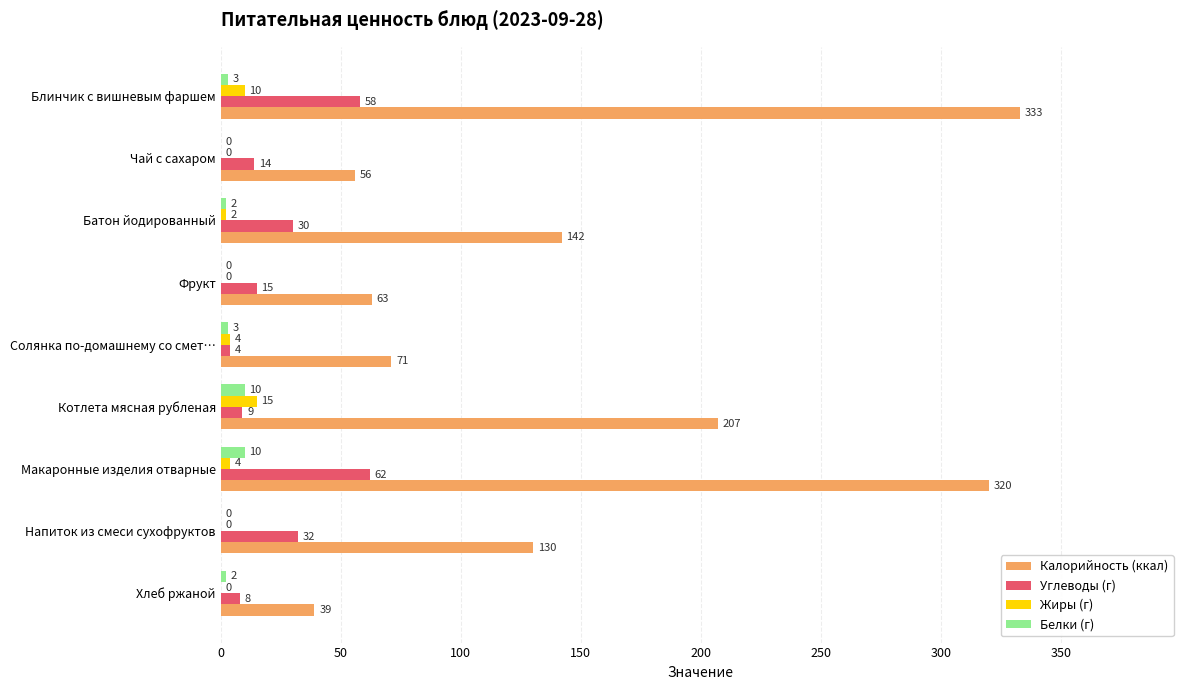

What are all the series names shown in the legend?

Калорийность (ккал), Углеводы (г), Жиры (г), Белки (г)